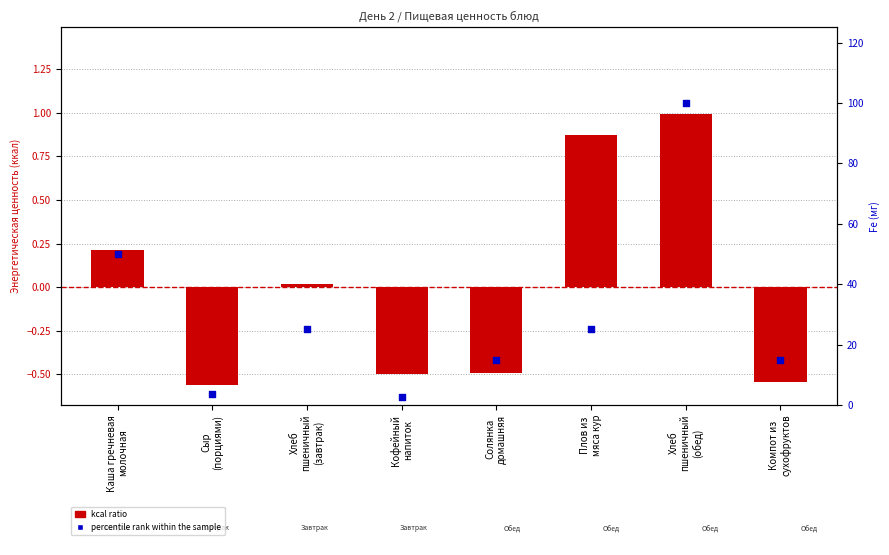

Which series contains the lowest Y value?

kcal ratio